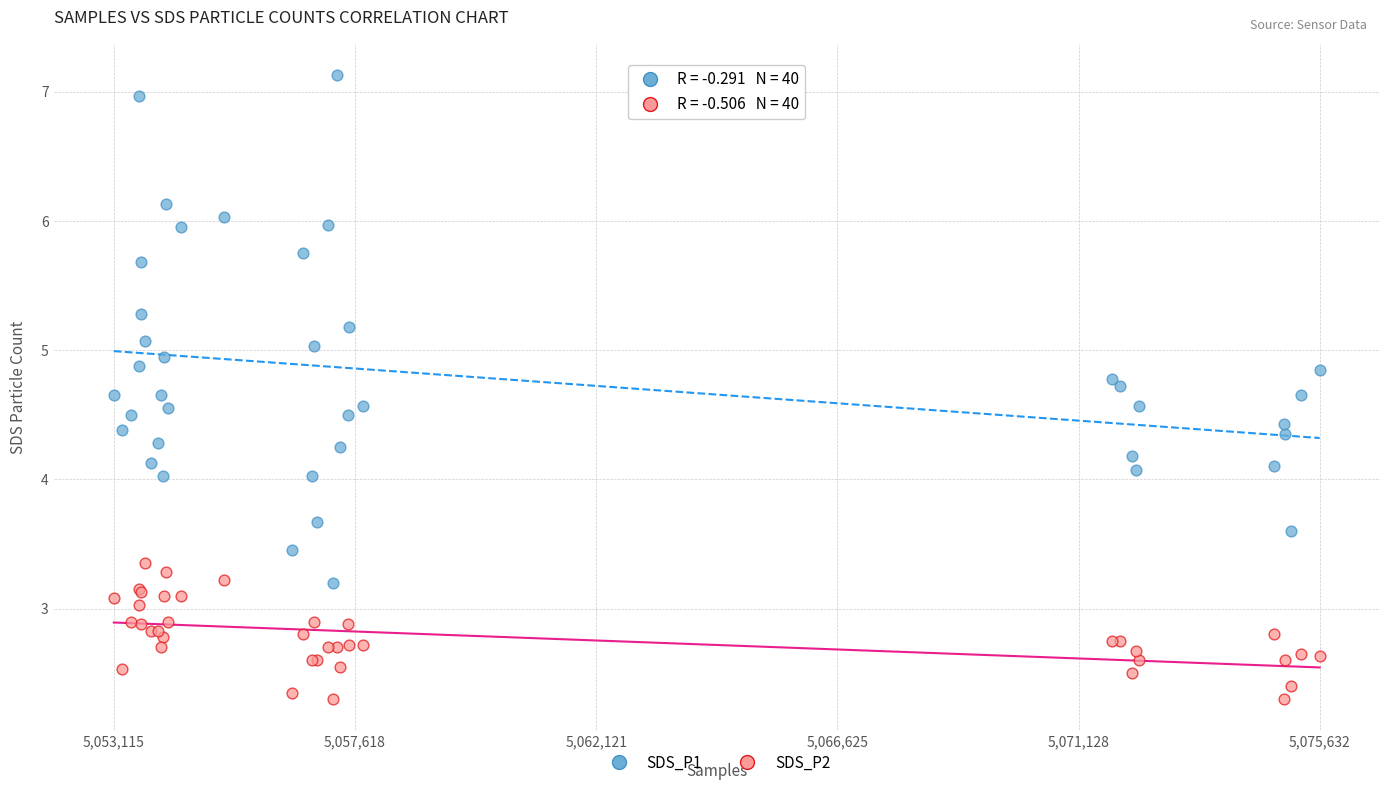

Which series contains the highest Y value?

SDS_P1